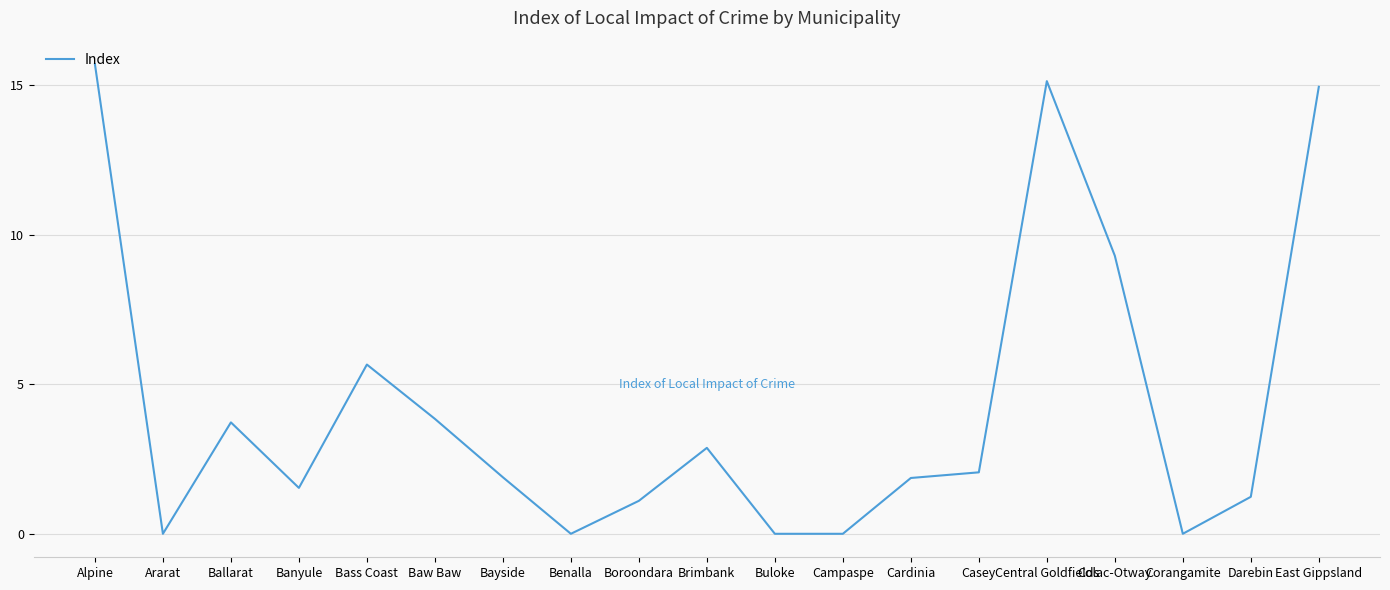

What is the sum of the values at Cardinia and Central Goldfields?

17.0